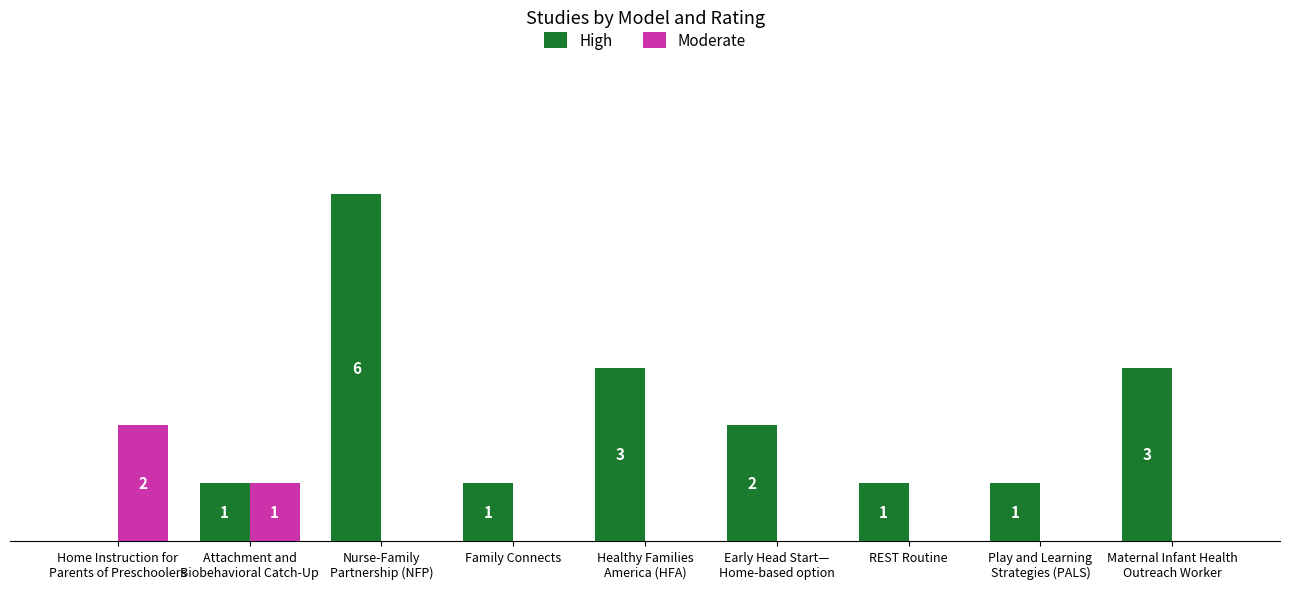

Which series has the largest total across all categories?

High